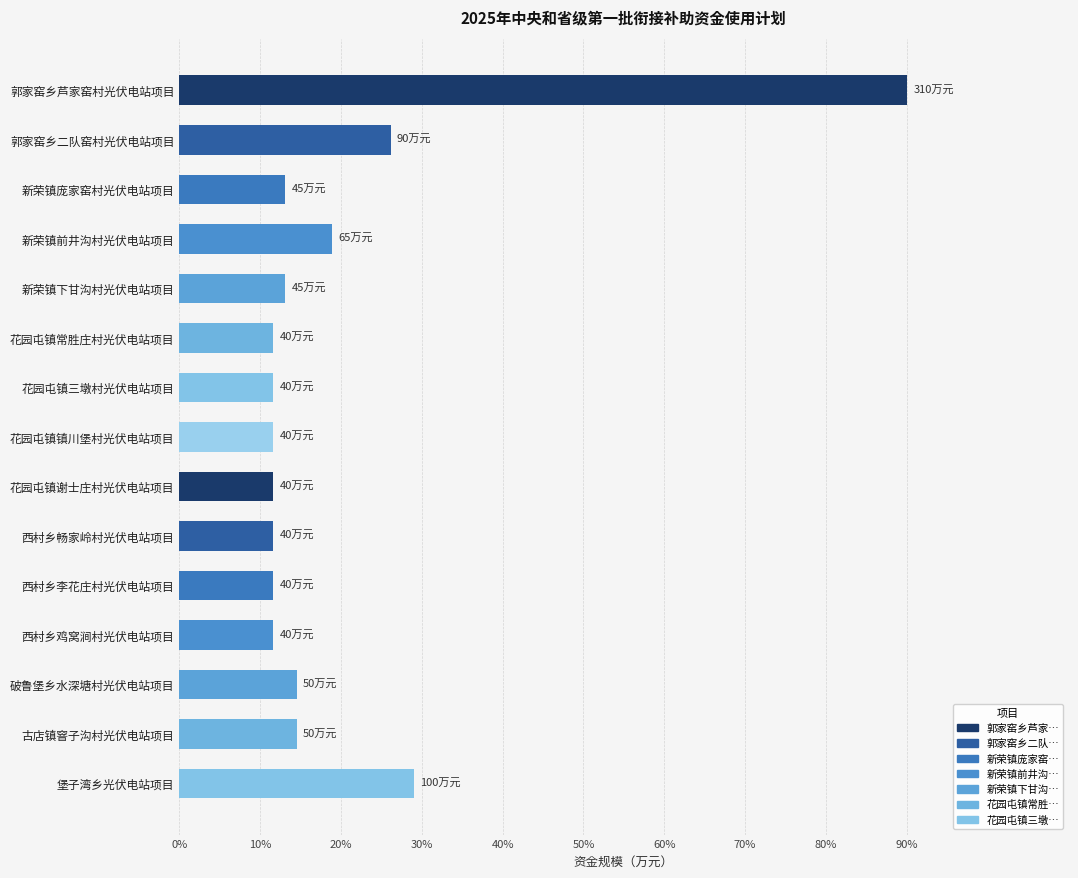

What is the ratio of the value at 古店镇窨子沟村光伏电站项目 to the value at 新荣镇下甘沟村光伏电站项目?

1.1